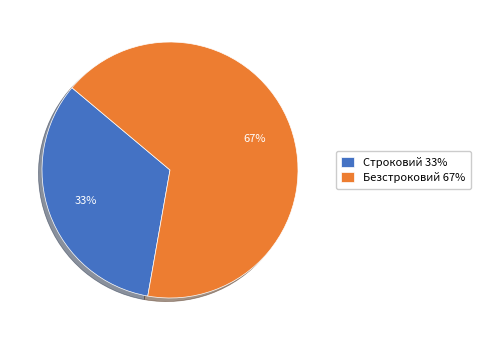

To the nearest percent, what portion does Строковий represent?

33%